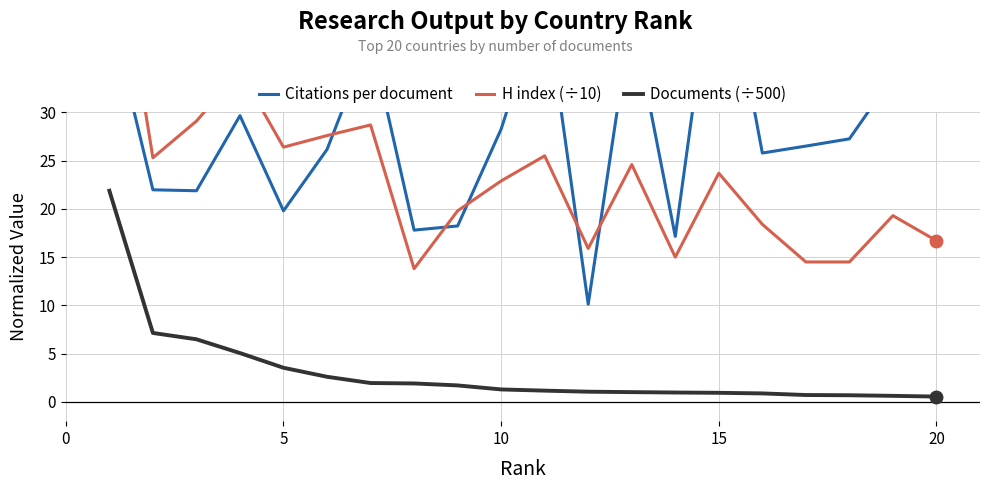

True or false: Documents (÷500) and H index (÷10) intersect in this chart.

False